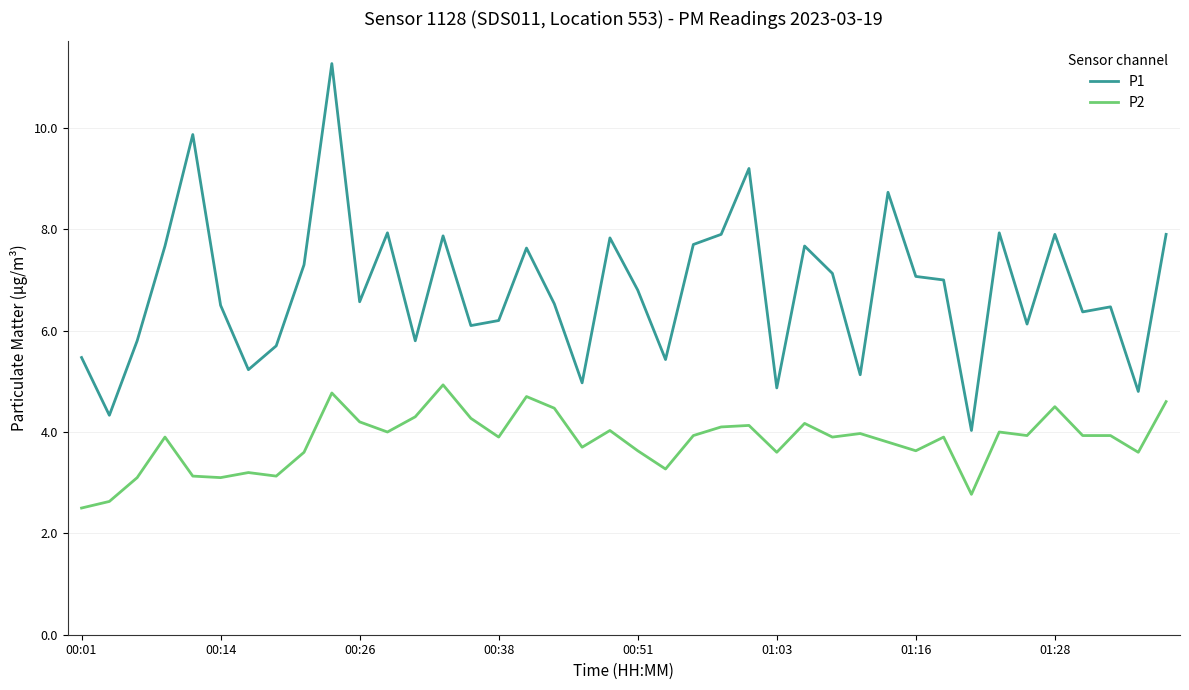

True or false: P2 and P1 cross at least once.

False